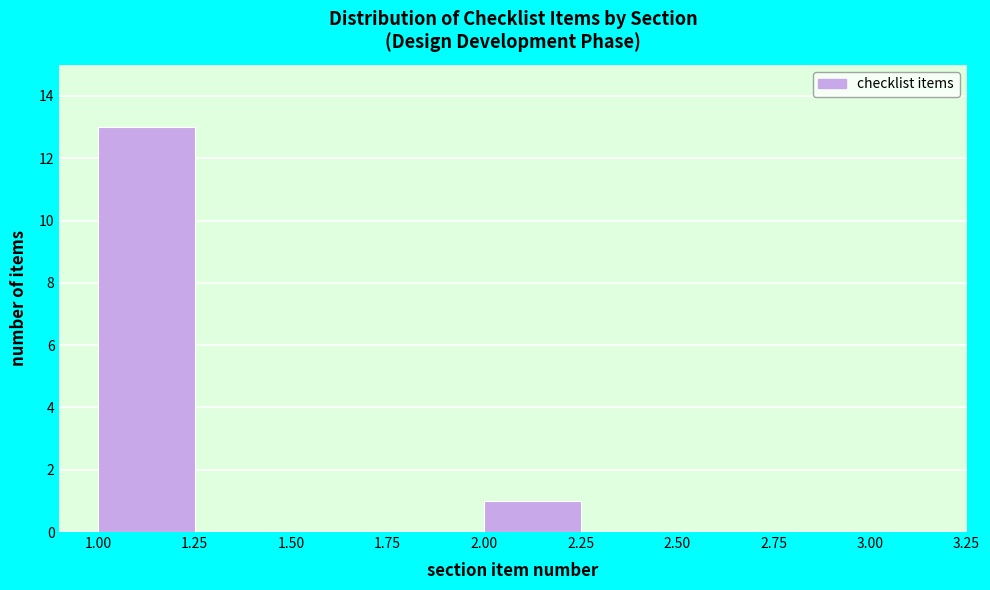

What is the height of the bar covering 2.00 to 2.25 on the x-axis? The values are not printed on the chart, so give them approximately, as read against the axis.

1